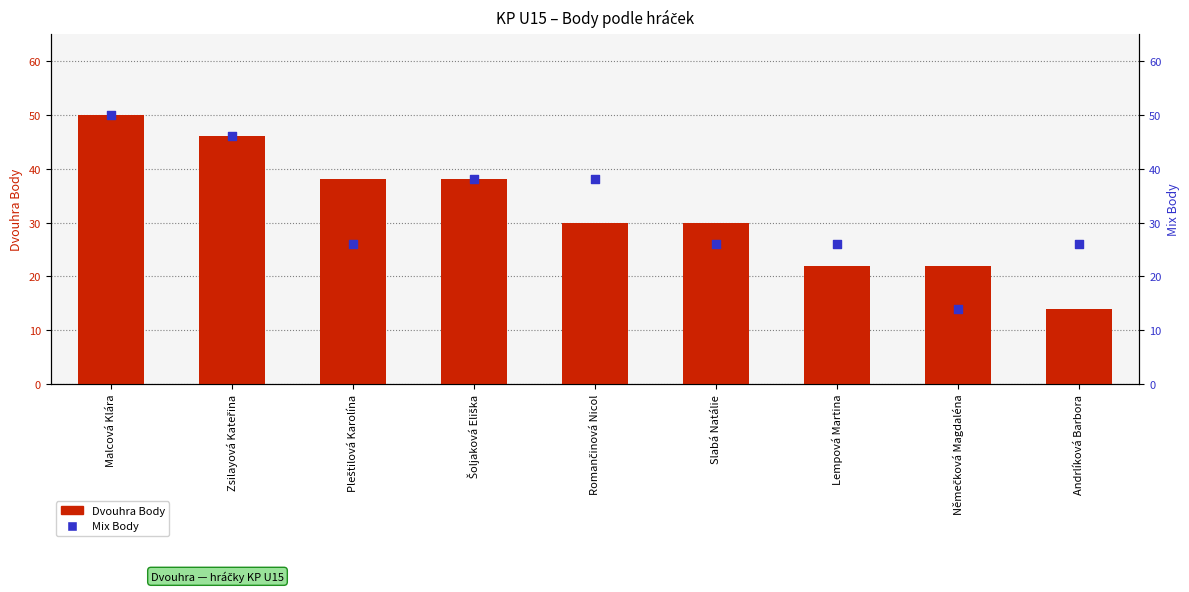

At how many categories does at least one series exceed 16?

9